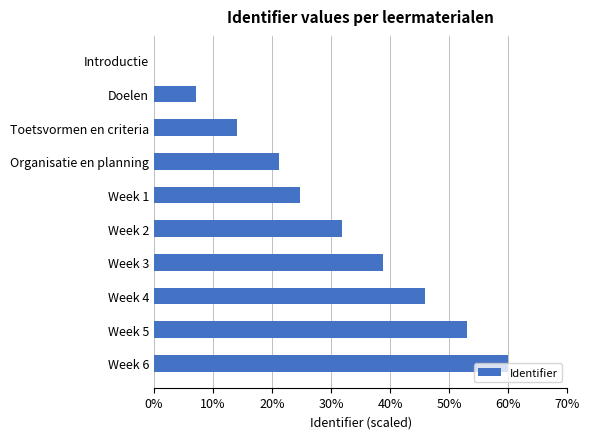

What is the greatest value displayed?

60.0